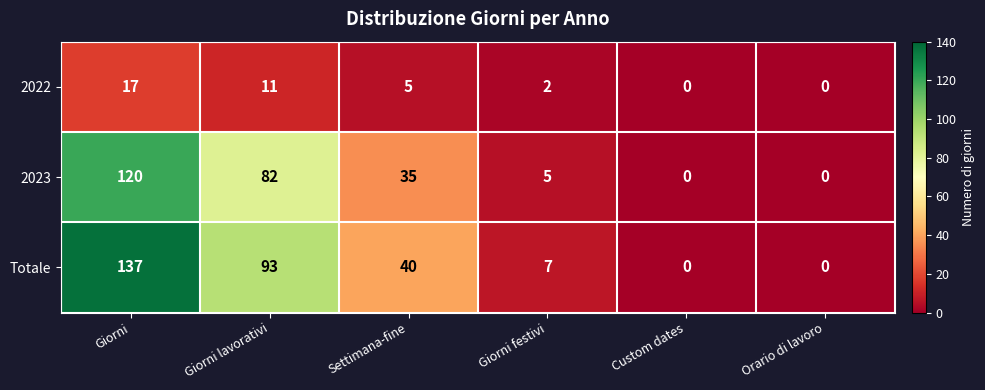

Which series has the largest total across all categories?

Totale